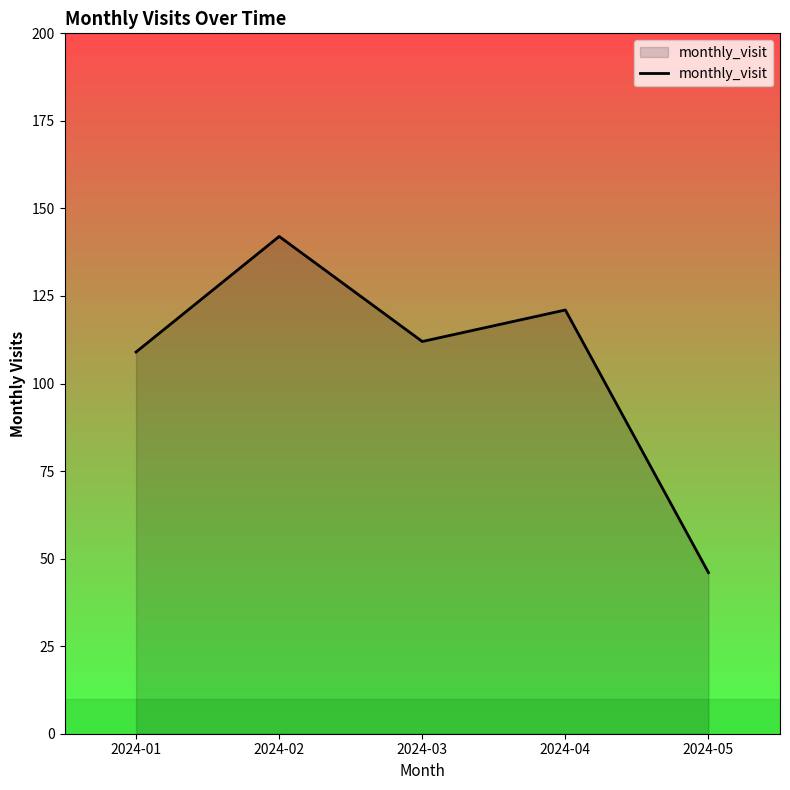

At which category does the data reach its first local peak?

2024-02